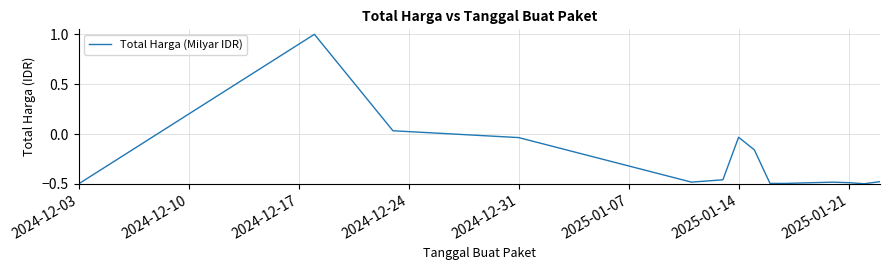

How many lines are shown in the chart?

1